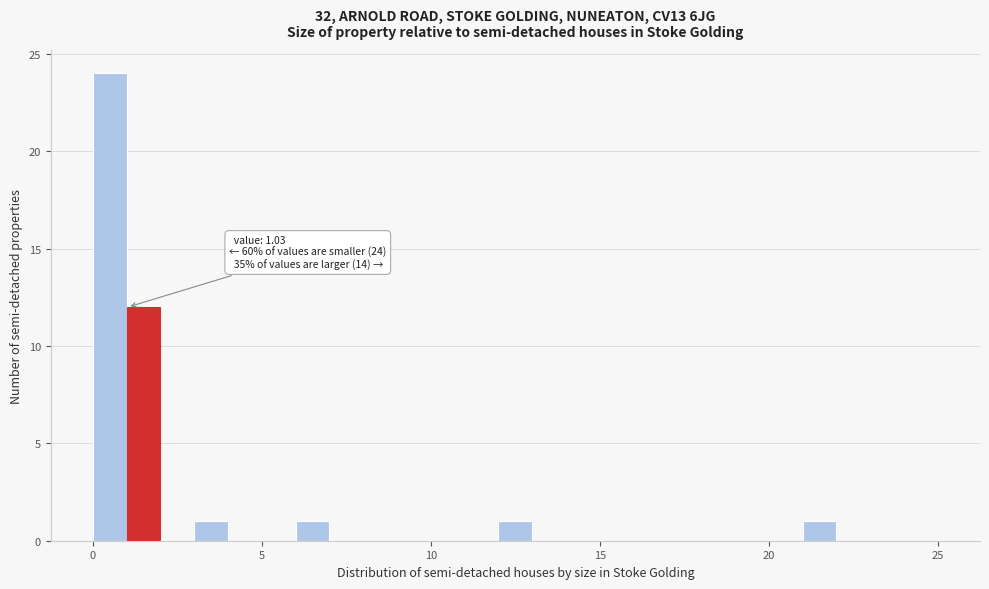

Around what value on the x-axis is the tallest bar? Give the approximate position of its centre, as read against the axis.

0.5